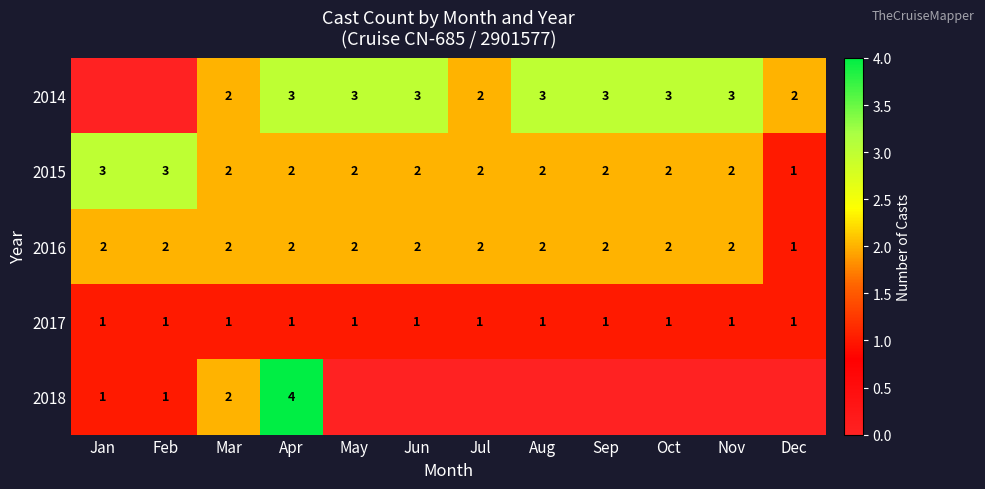

The 2014 series shows 3 at Nov. True or false?

True